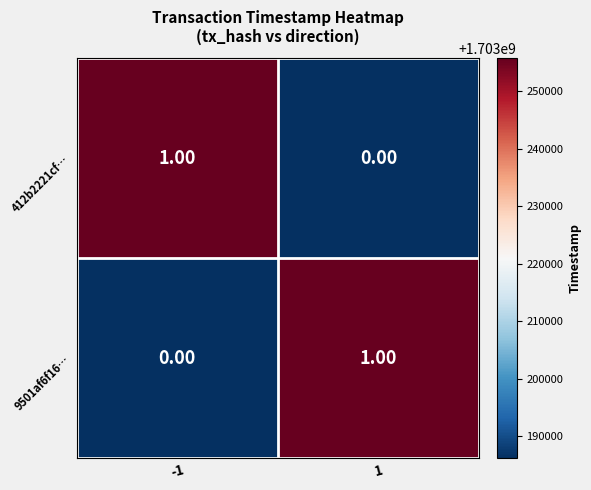

List the labels in order of 9501af6f16… value, largest first.

1, -1